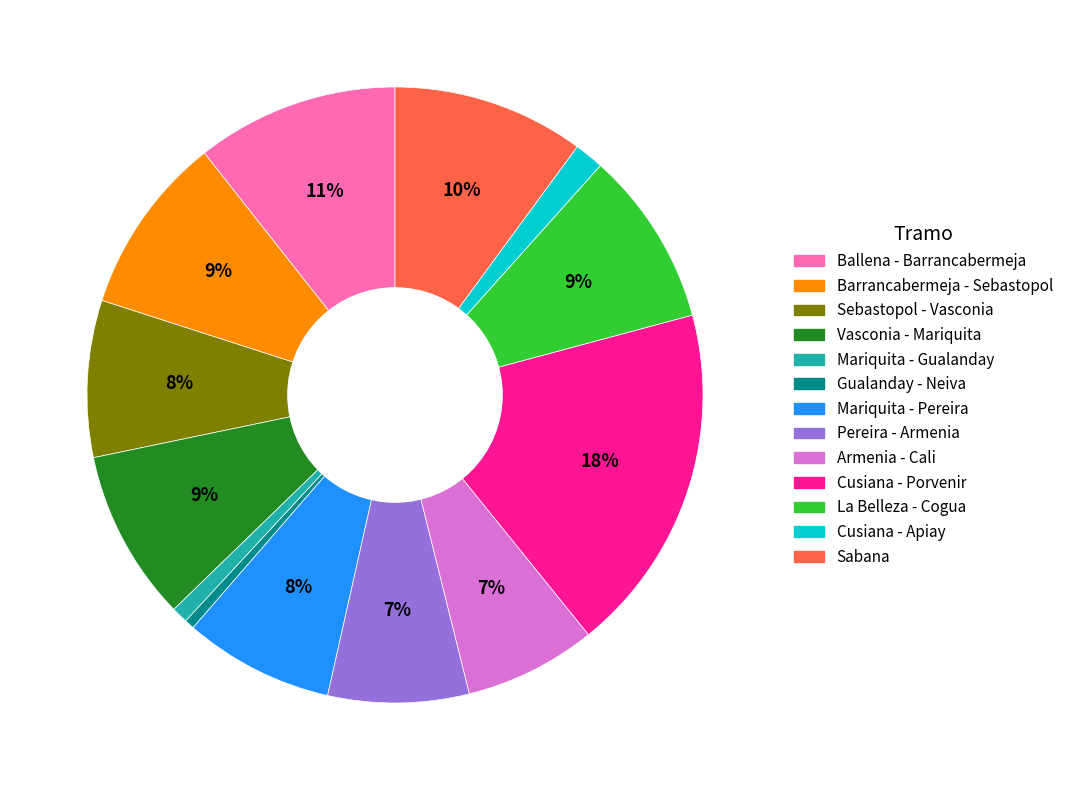

What is the ratio of the value at Cusiana - Apiay to the value at Mariquita - Pereira?

0.2